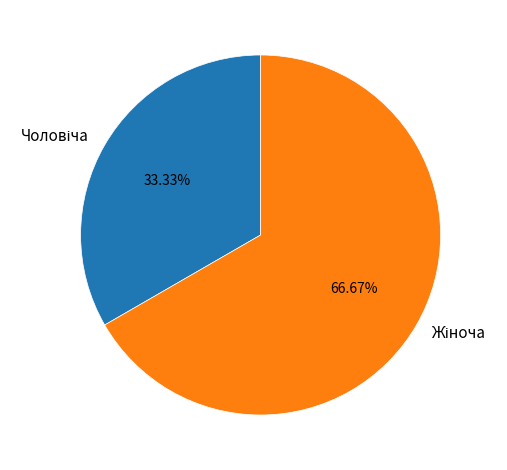

Does any single category account for the majority?

Yes